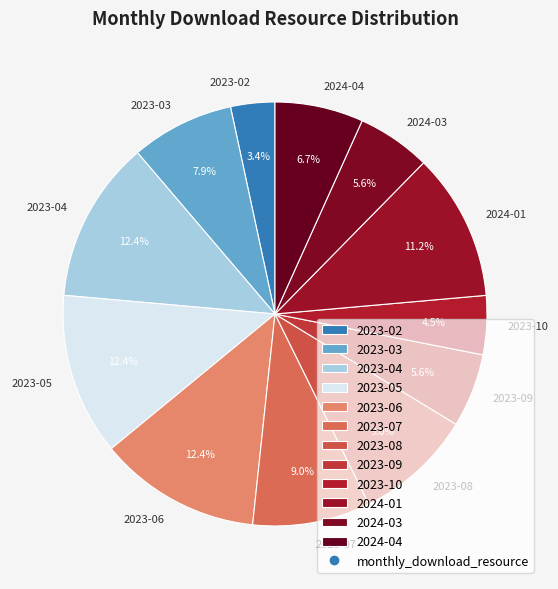

Combined, do 2023-02 and 2023-05 account for over 50%?

No